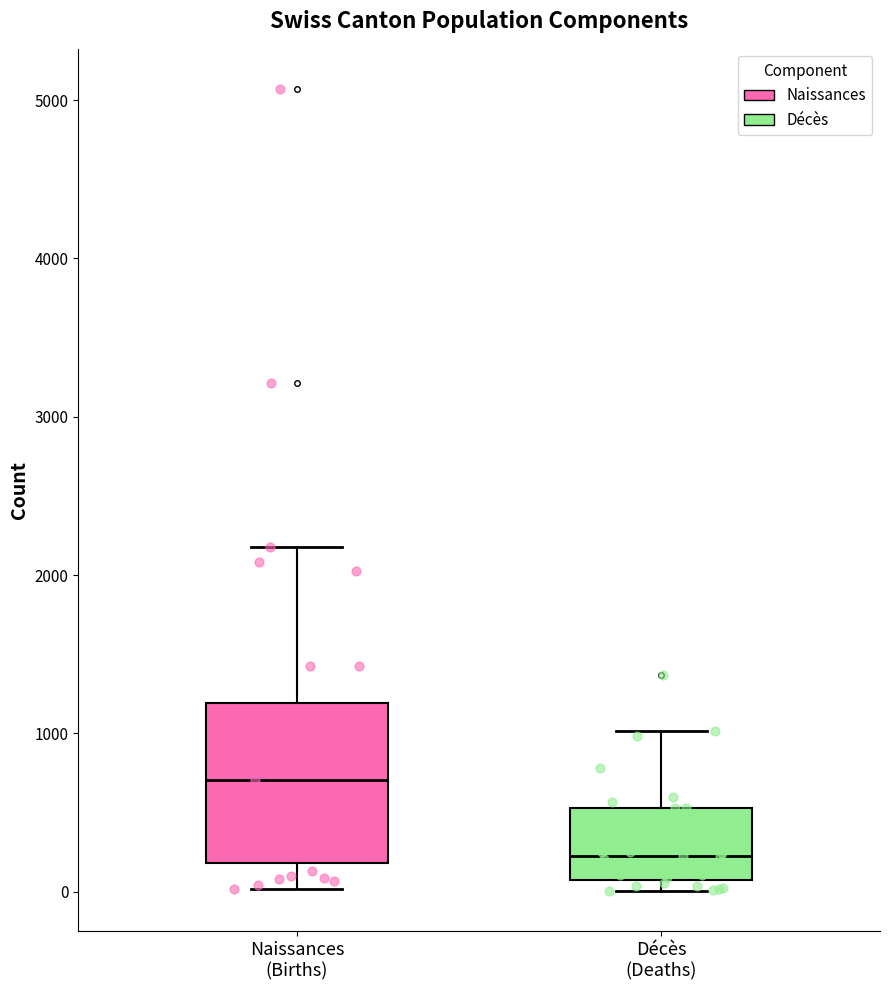

Comparing the boxes themselves (not the whiskers), which one is the tallest?

Naissances (Births)